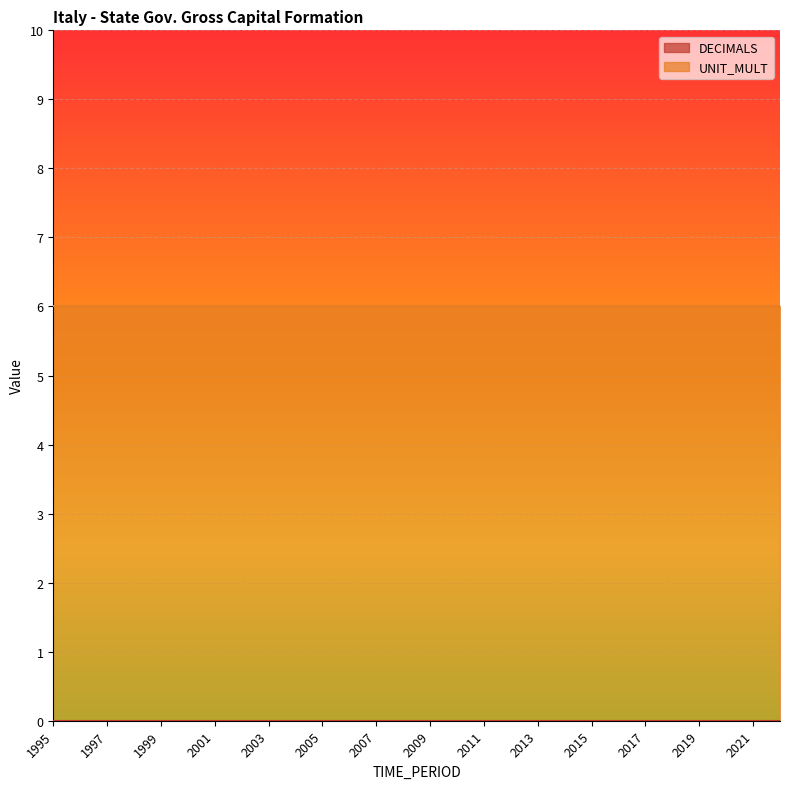

What is the value of the UNIT_MULT point at the 23rd from the left?

6